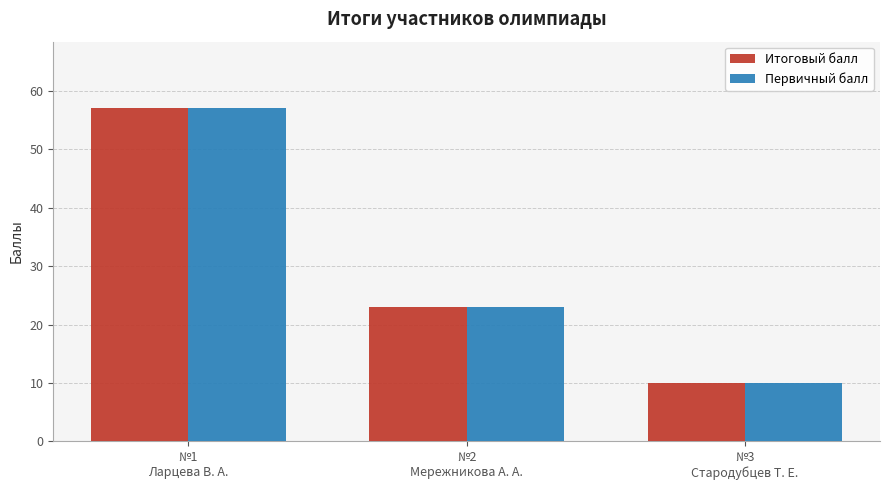

What is the greatest value displayed?

57